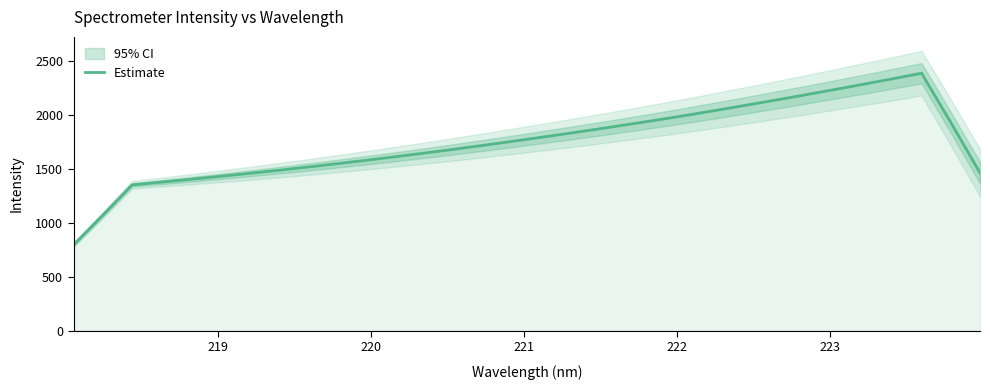

What is the minimum value for Estimate?

797.0